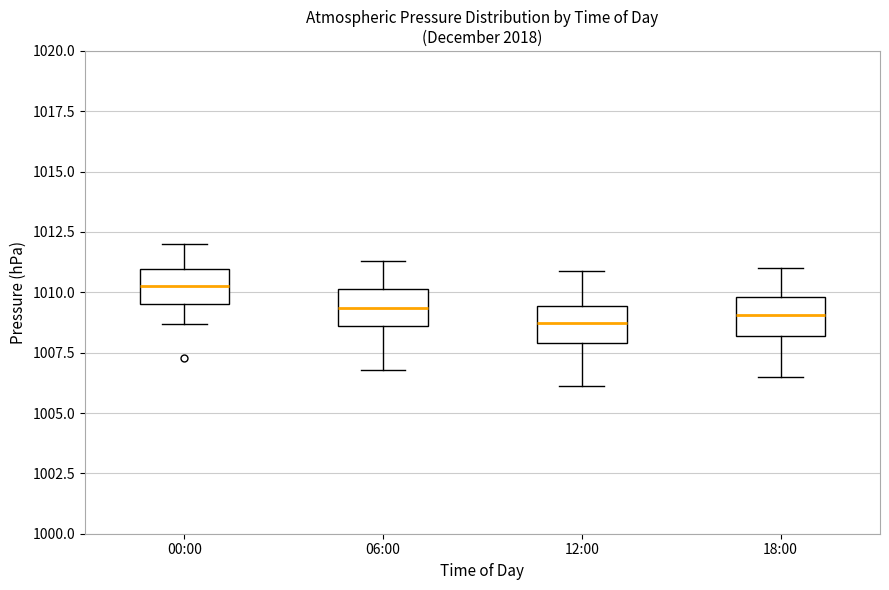

Where does the median line of the box for 18:00 sit on the y-axis? The values are not printed on the chart, so give them approximately, as read against the axis.

1009.0